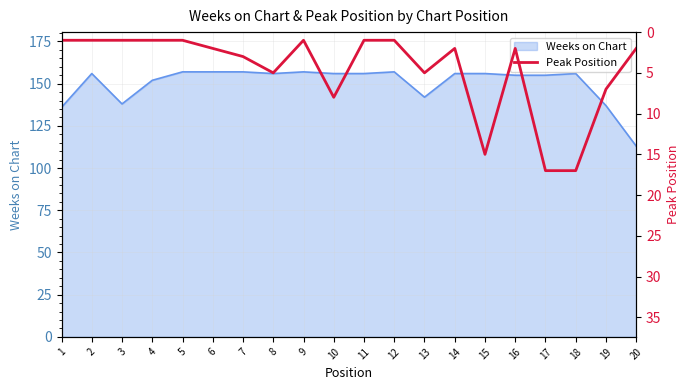

The Weeks on Chart series shows 157 at 5. True or false?

True